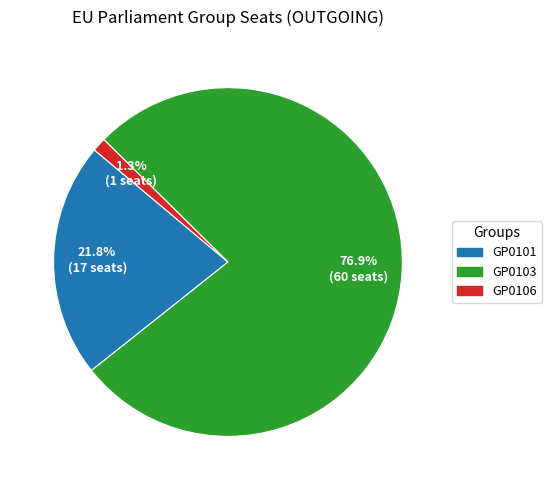

What is the largest slice in the pie chart?

GP0103